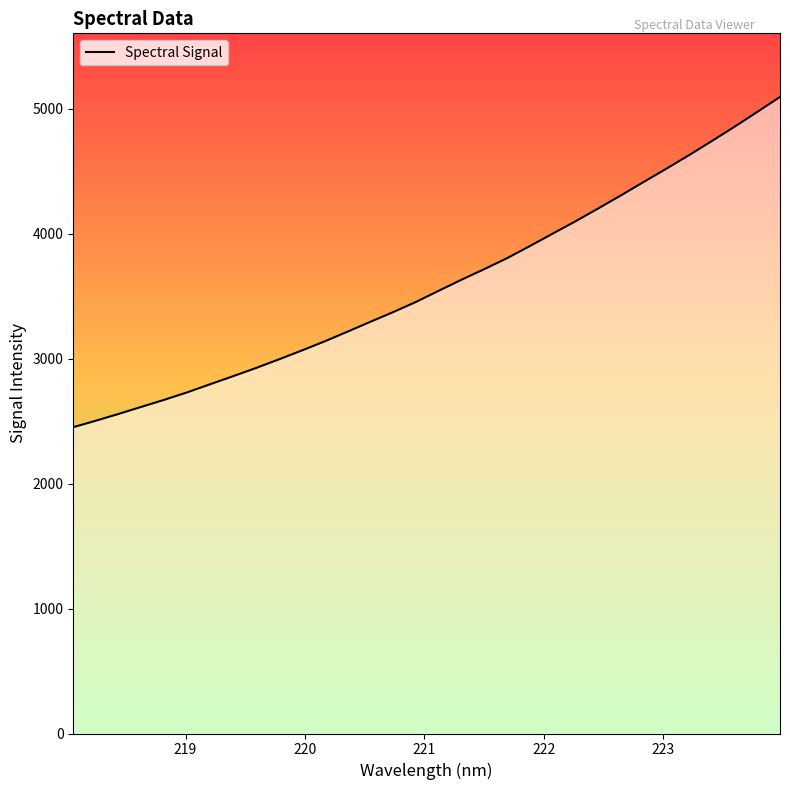

What is the smallest value displayed?

2452.5